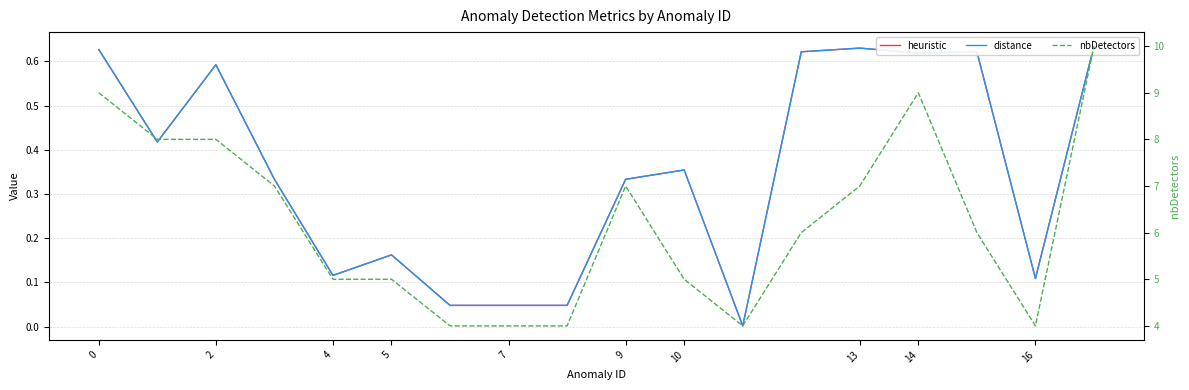

True or false: distance and heuristic intersect in this chart.

False